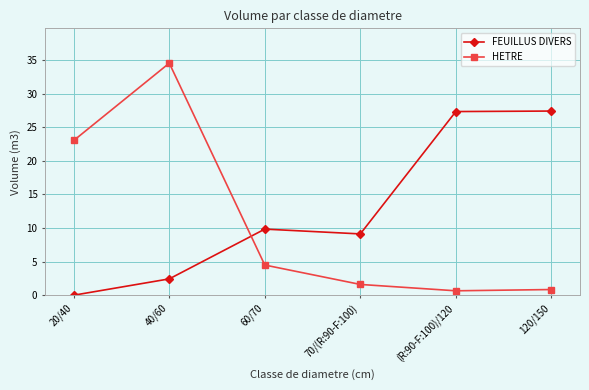

Which series has the largest range (max minus min)?

HETRE